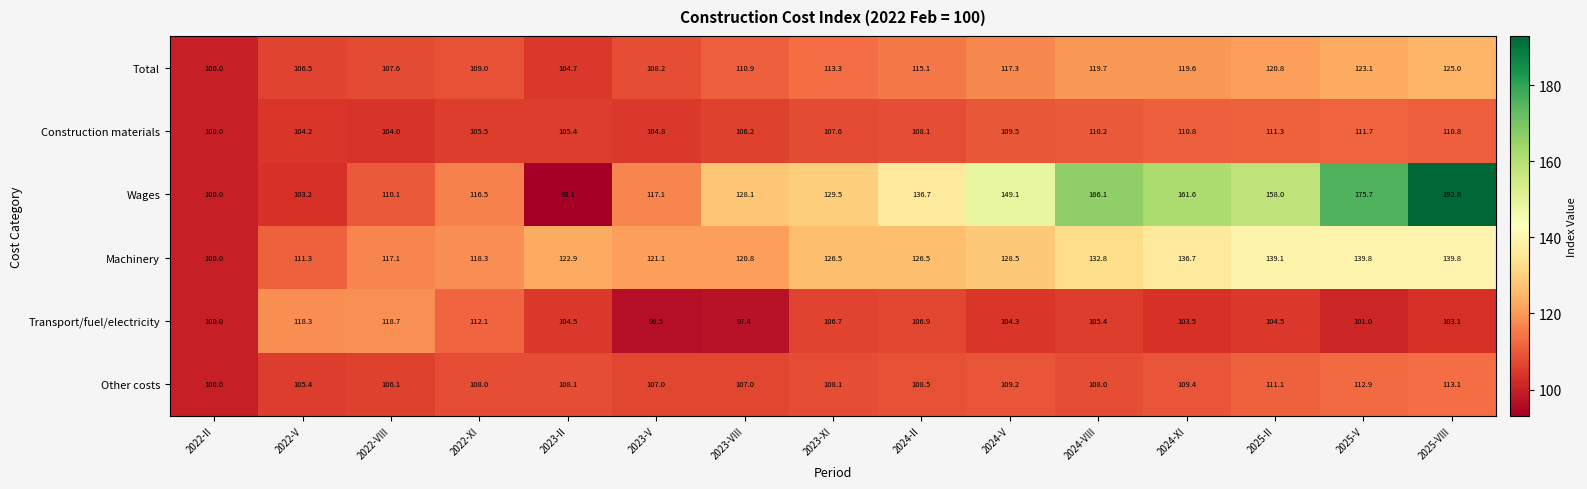

How many categories are shown in the chart?

15